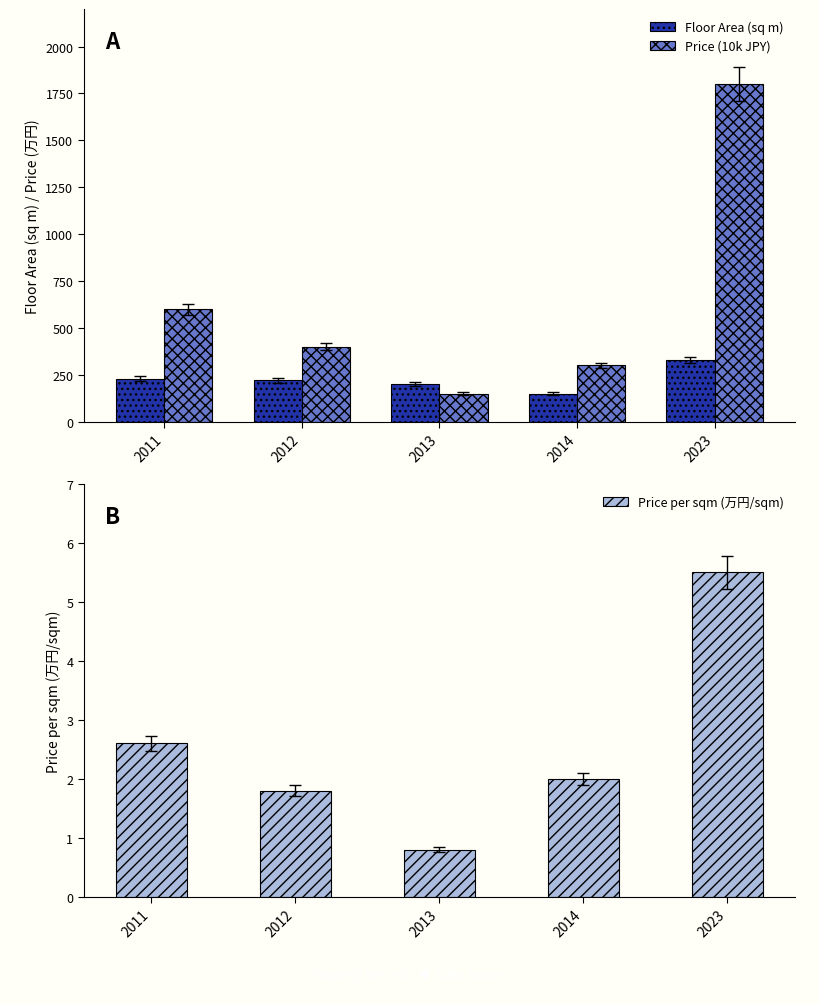

Reading left to right, what are all the values shown in this chart?

Floor Area (sq m): 230.0	220.0	200.0	150.0	330.0
Price (10k JPY): 600.0	400.0	150.0	300.0	1800.0
Price per sqm (万円/sqm): 2.6	1.8	0.8	2.0	5.5